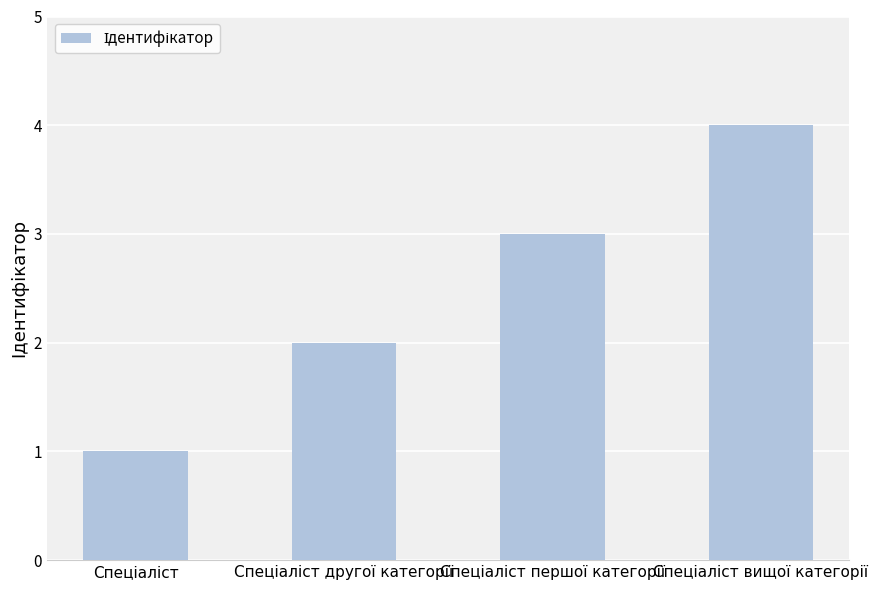

What is the sum of all values?

10